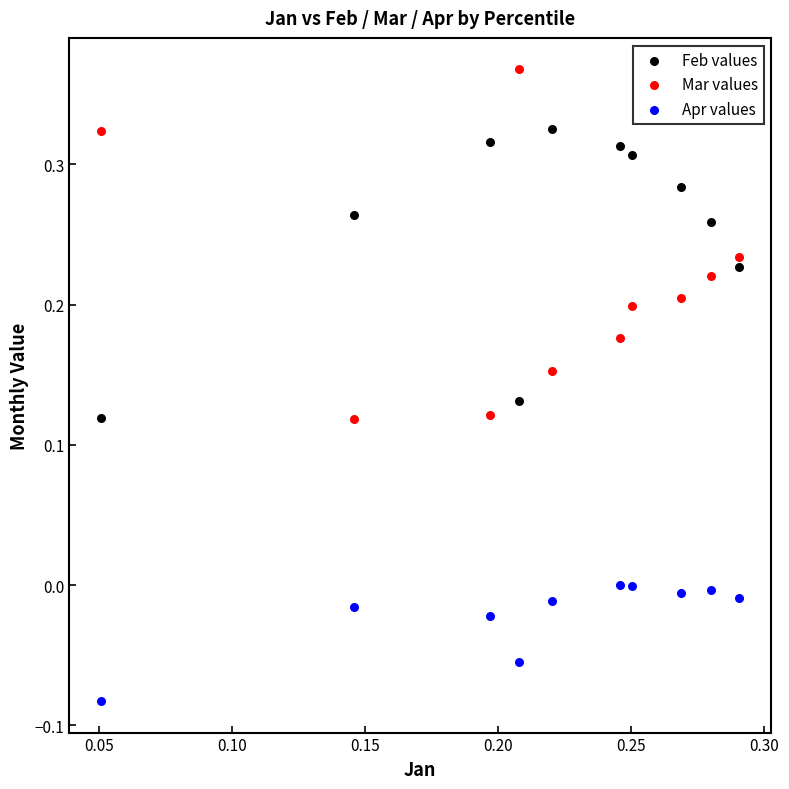

Which series contains the highest Y value?

Mar values